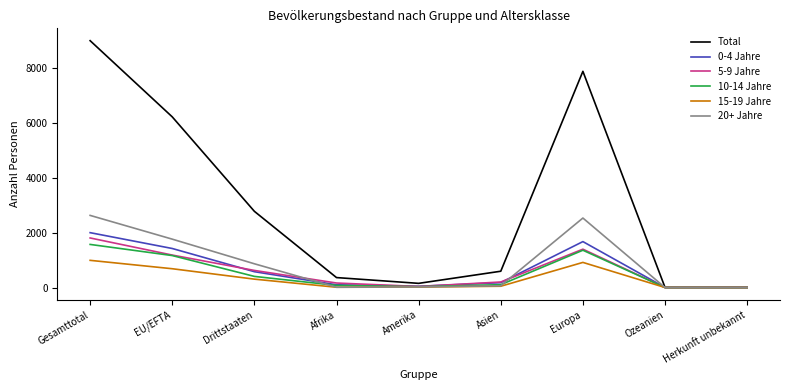

Where do 20+ Jahre and 5-9 Jahre first cross each other?

Drittstaaten and Afrika